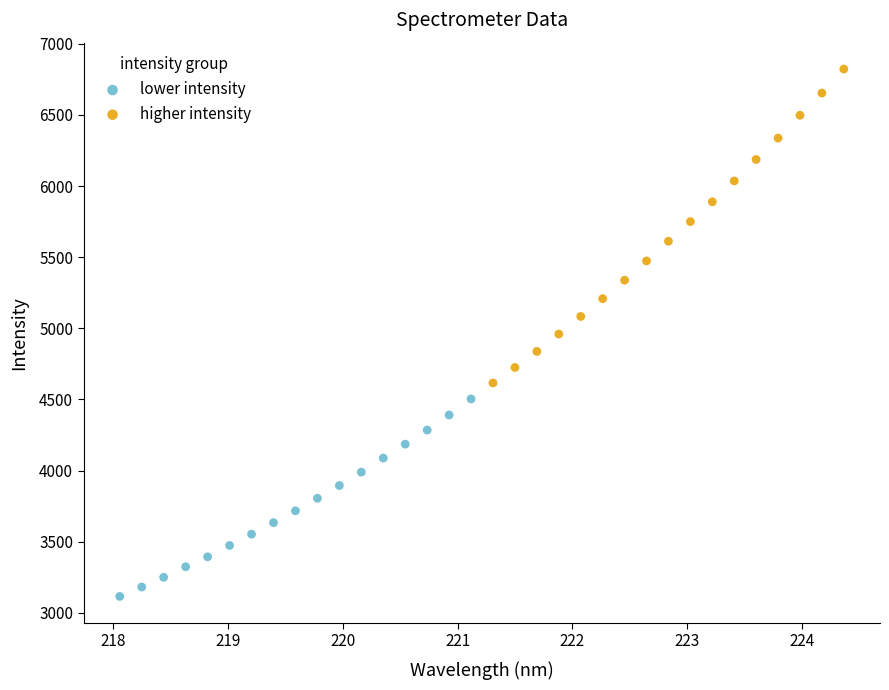

Which series contains the lowest Y value?

lower intensity